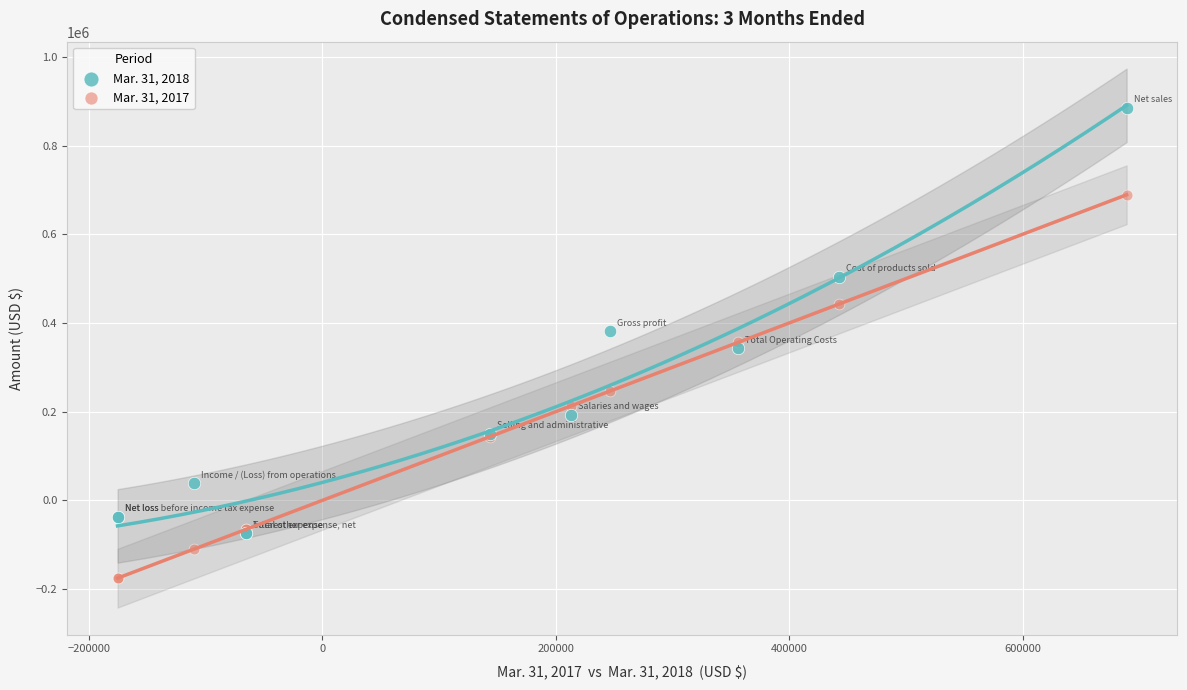

What are all the series names shown in the legend?

Mar. 31, 2018, Mar. 31, 2017